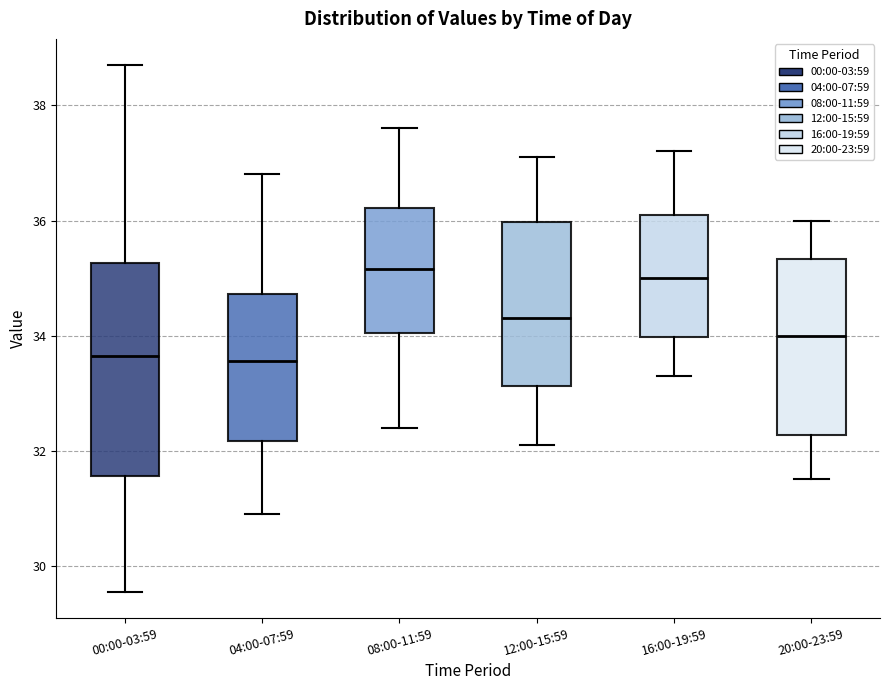

Reading left to right, read every box against the y-axis: the position of its median line, the range the box covers, and the ends of its whiskers. The values are not printed on the chart, so give them approximately, as read against the axis.

00:00-03:59: median 33.6, box 31.6 to 35.2, whiskers 29.6 to 38.8
04:00-07:59: median 33.6, box 32.2 to 34.8, whiskers 31.0 to 36.8
08:00-11:59: median 35.2, box 34.0 to 36.2, whiskers 32.4 to 37.6
12:00-15:59: median 34.4, box 33.2 to 36.0, whiskers 32.2 to 37.2
16:00-19:59: median 35.0, box 34.0 to 36.2, whiskers 33.4 to 37.2
20:00-23:59: median 34.0, box 32.2 to 35.4, whiskers 31.6 to 36.0